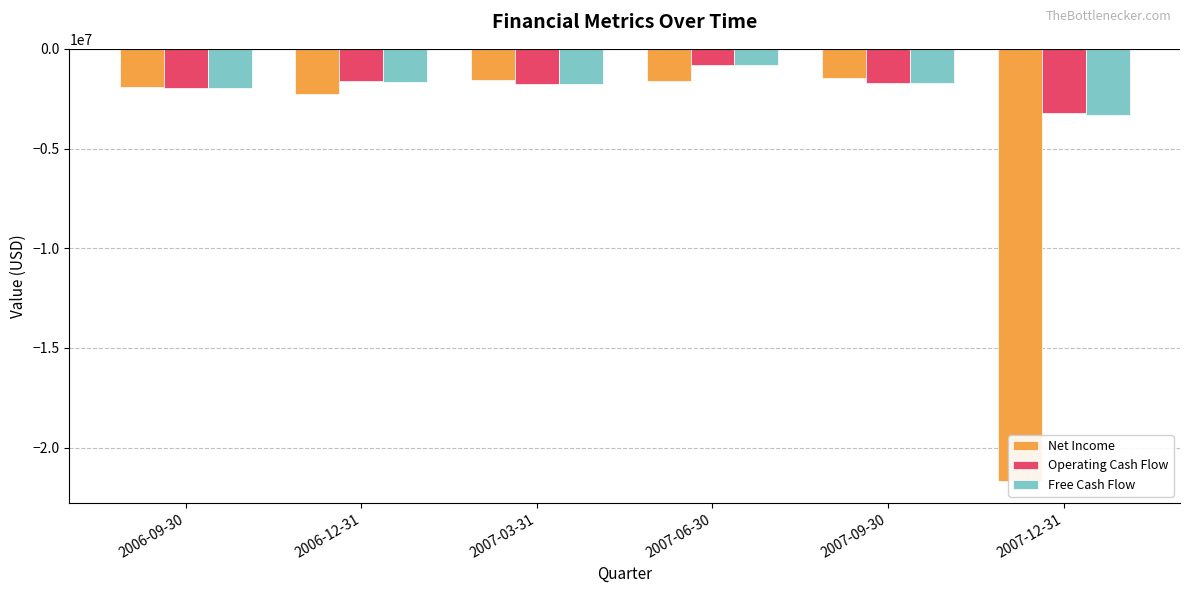

How many categories are shown in the chart?

6